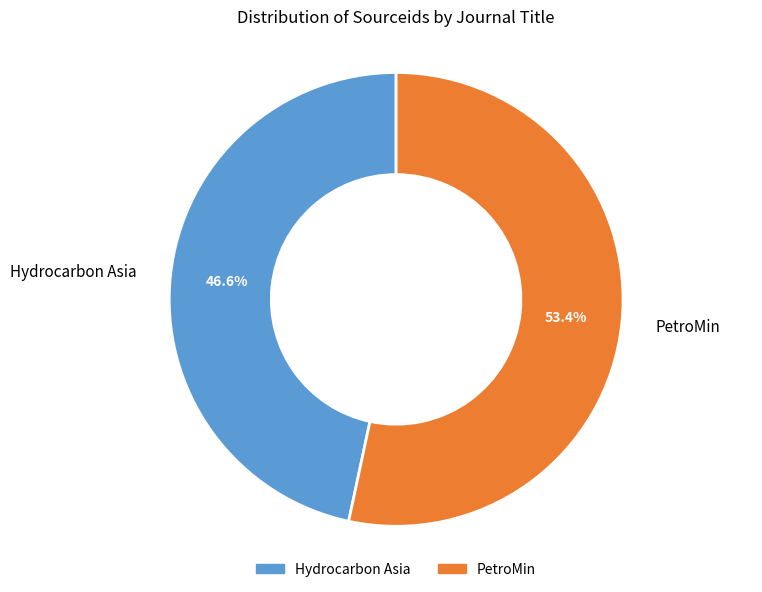

Rank the categories by value from highest to lowest.

PetroMin, Hydrocarbon Asia